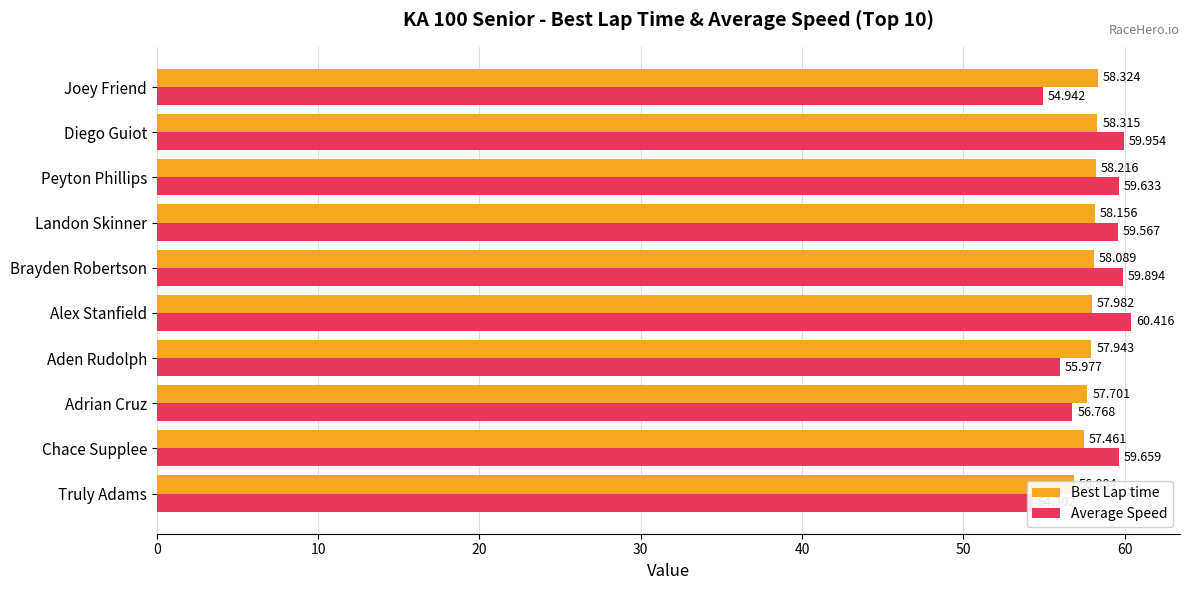

What is the smallest value displayed?

54.3